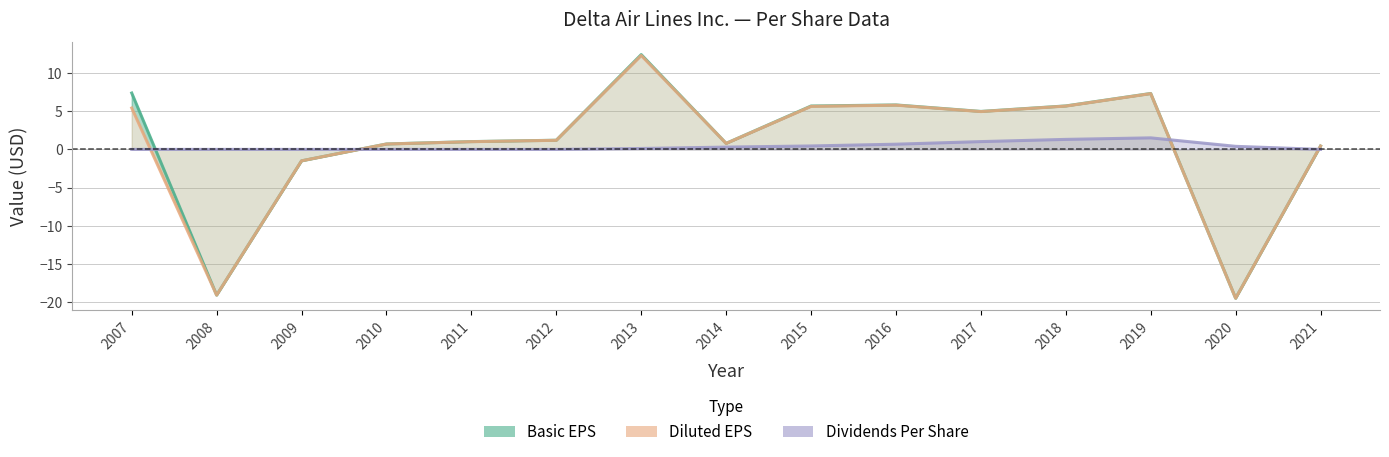

At which label does Dividends Per Share reach its minimum?

2007